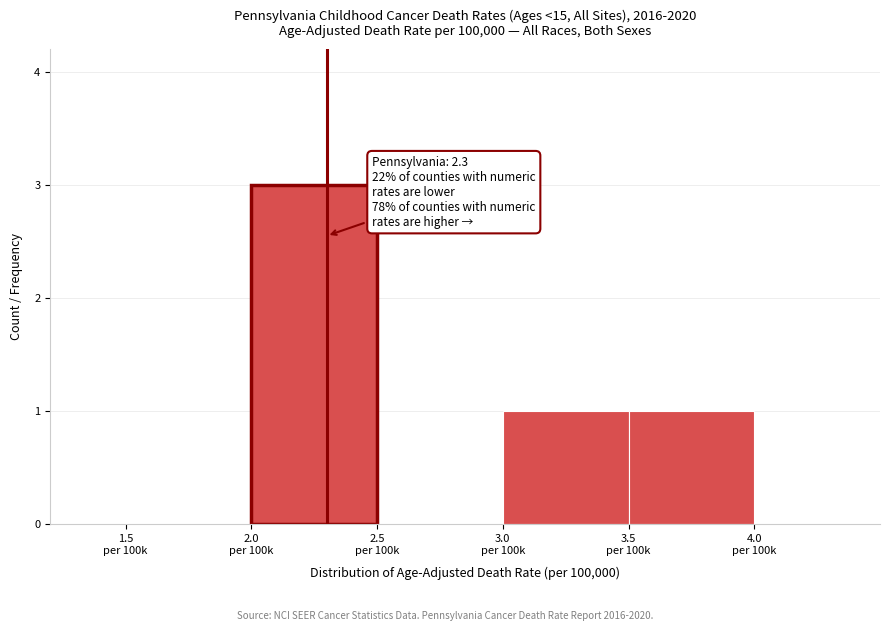

What is the greatest value displayed?

3